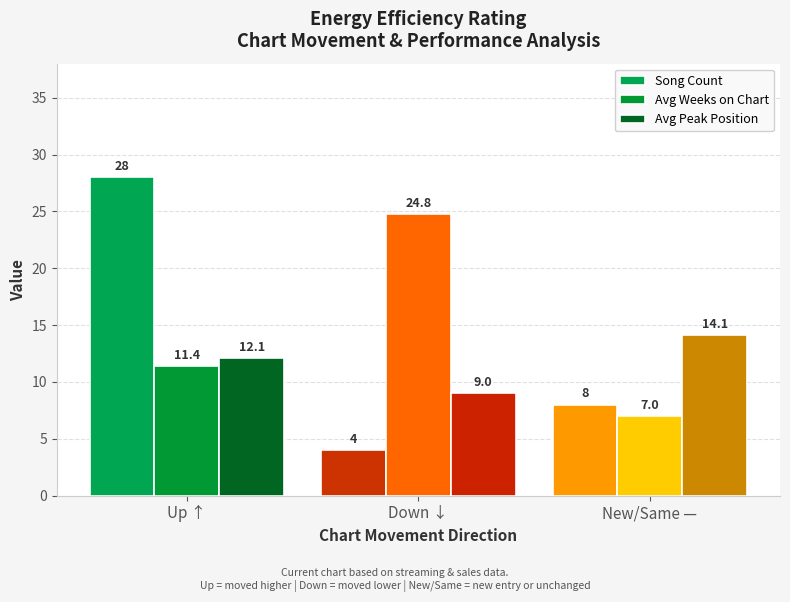

What is the value of the Avg Weeks on Chart bar at the 2nd from the left?

24.8